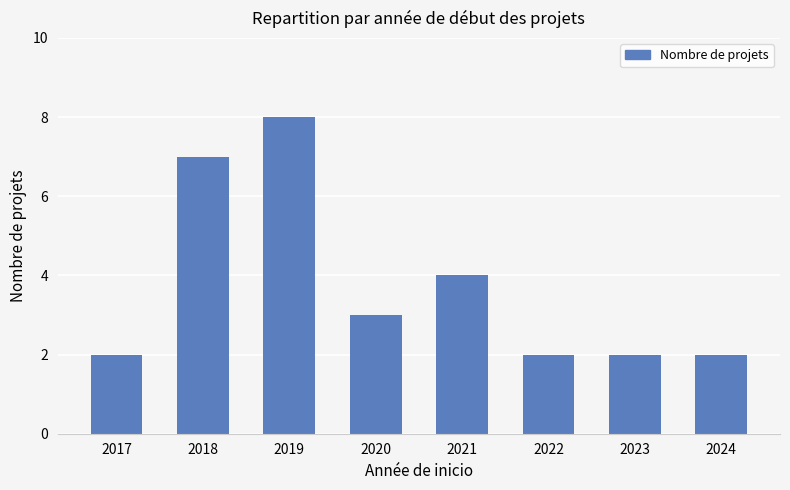

What is the value of the 4th bar from the left?

3